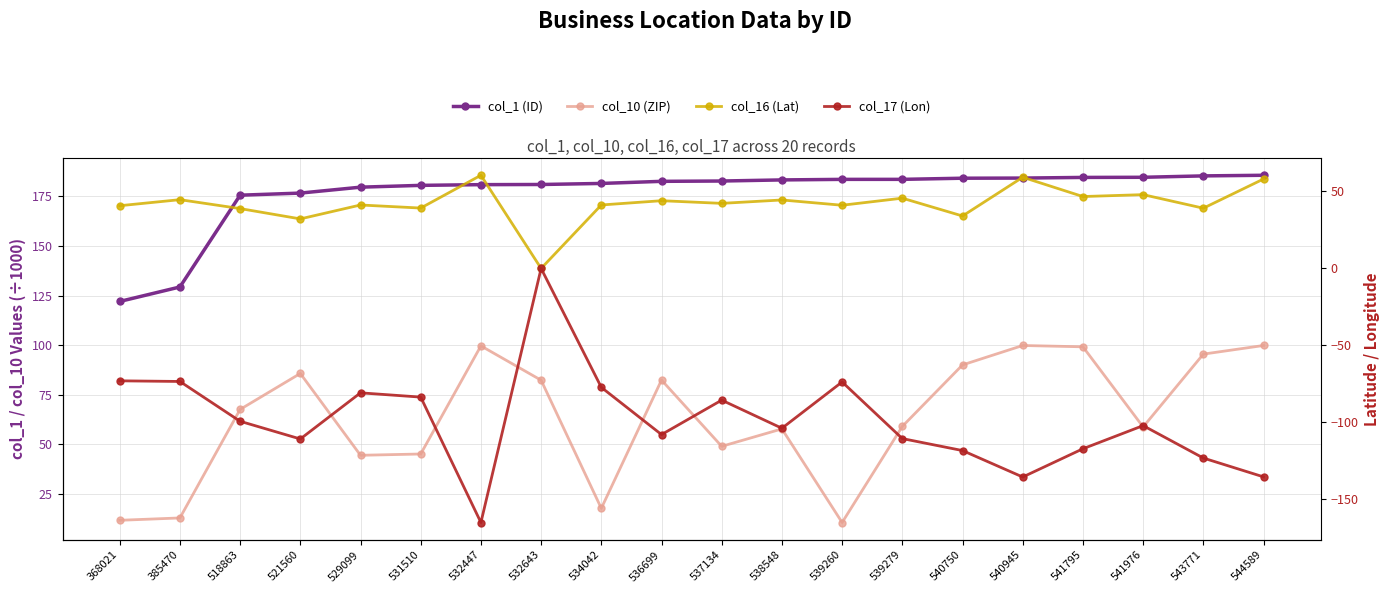

The col_17 (Lon) series shows -156.1 at 541795. True or false?

False